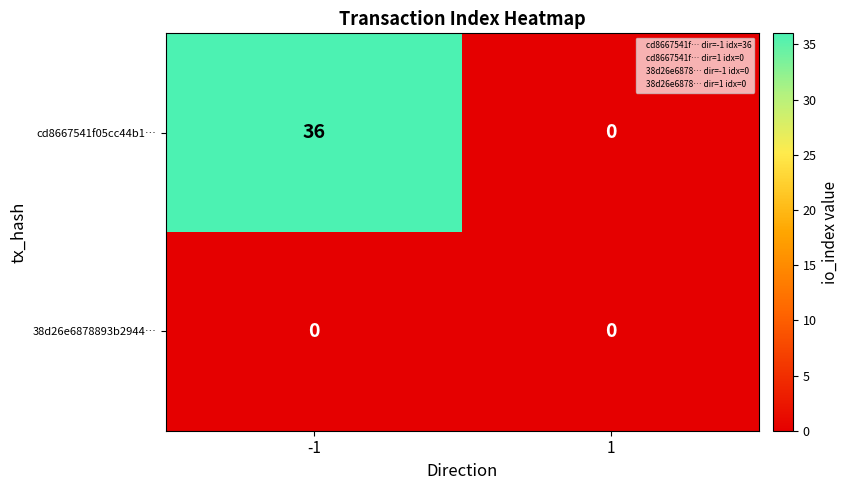

Which series has the largest range (max minus min)?

cd8667541f05cc44b1…